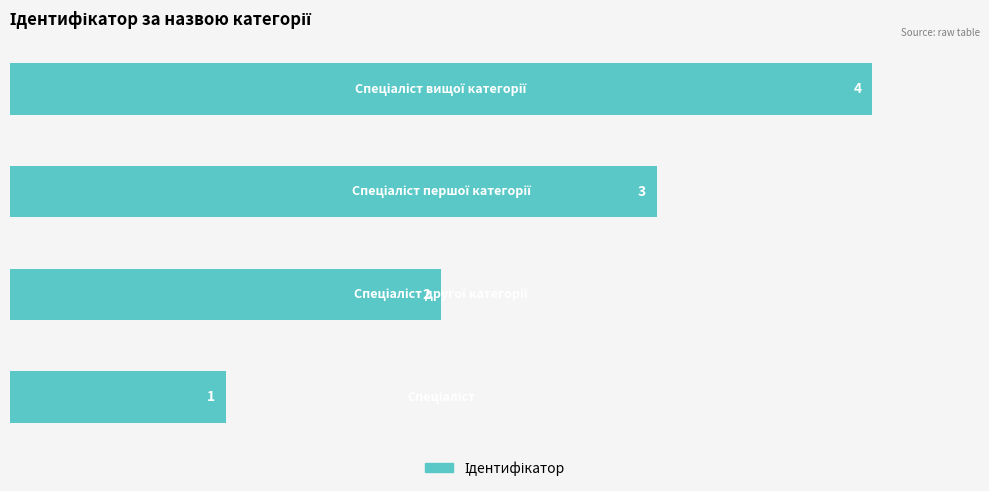

What is the difference between the maximum and minimum values?

3